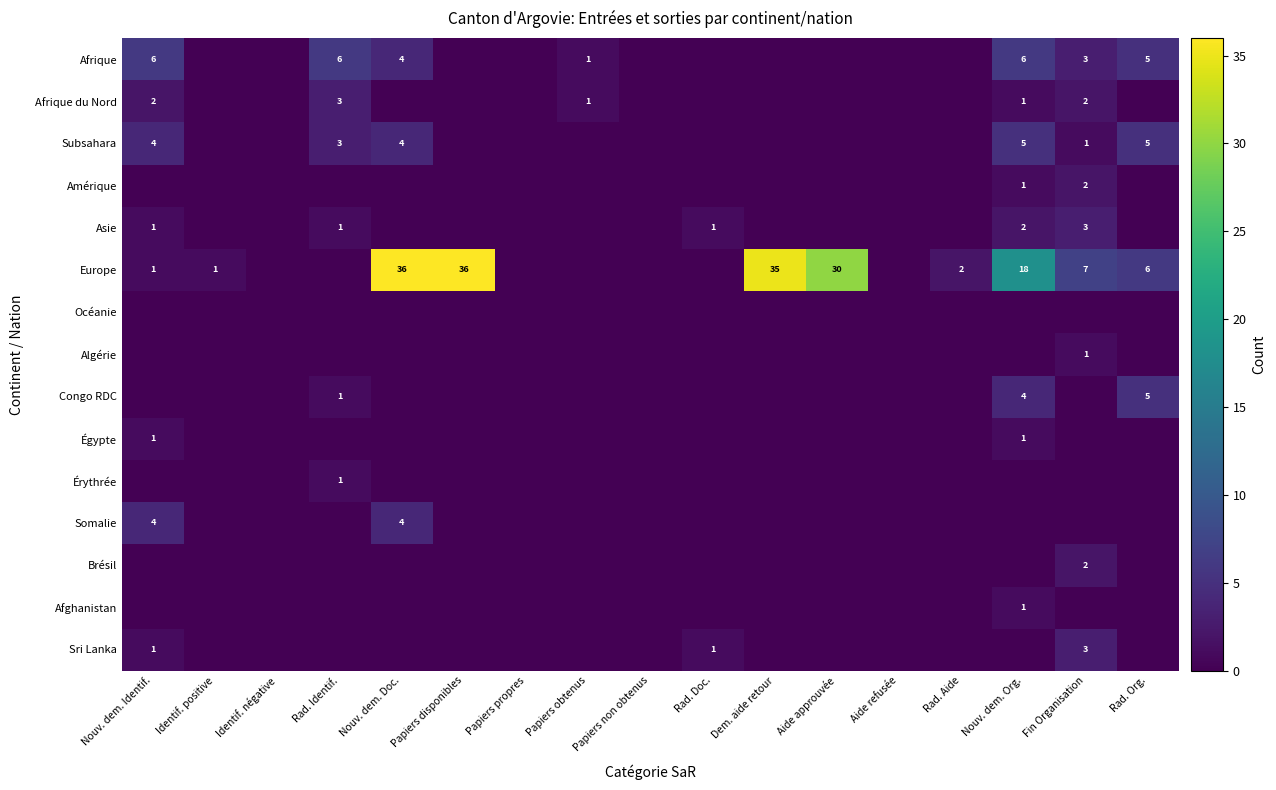

True or false: Subsahara has a value of 6 at Nouv. dem. Doc..

False